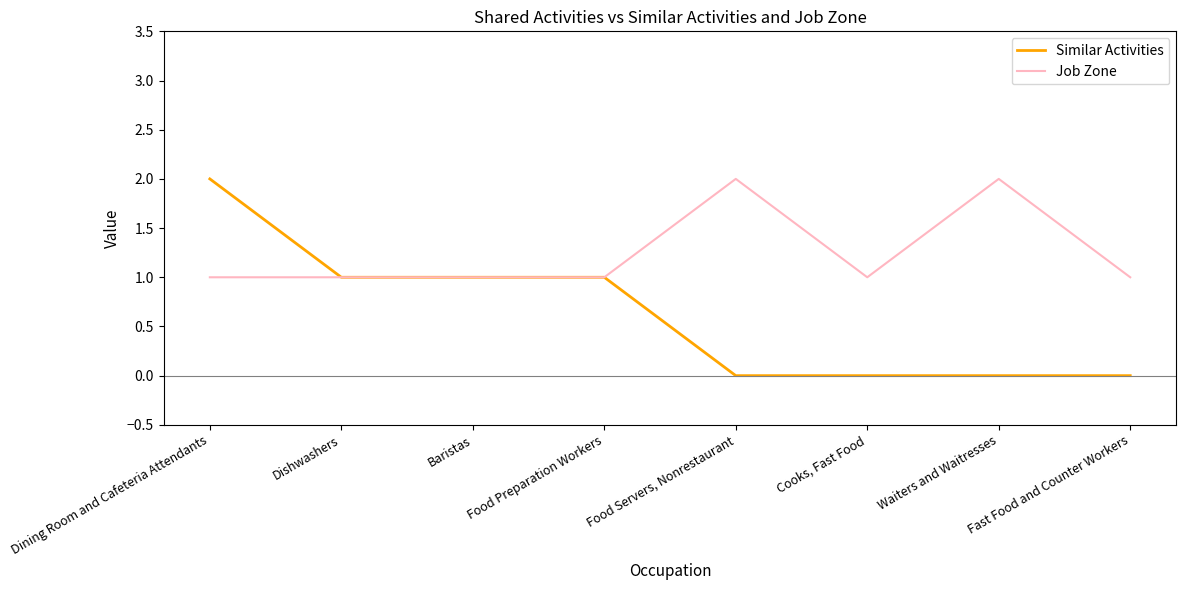

Is this an area chart (filled region under the line)?

No